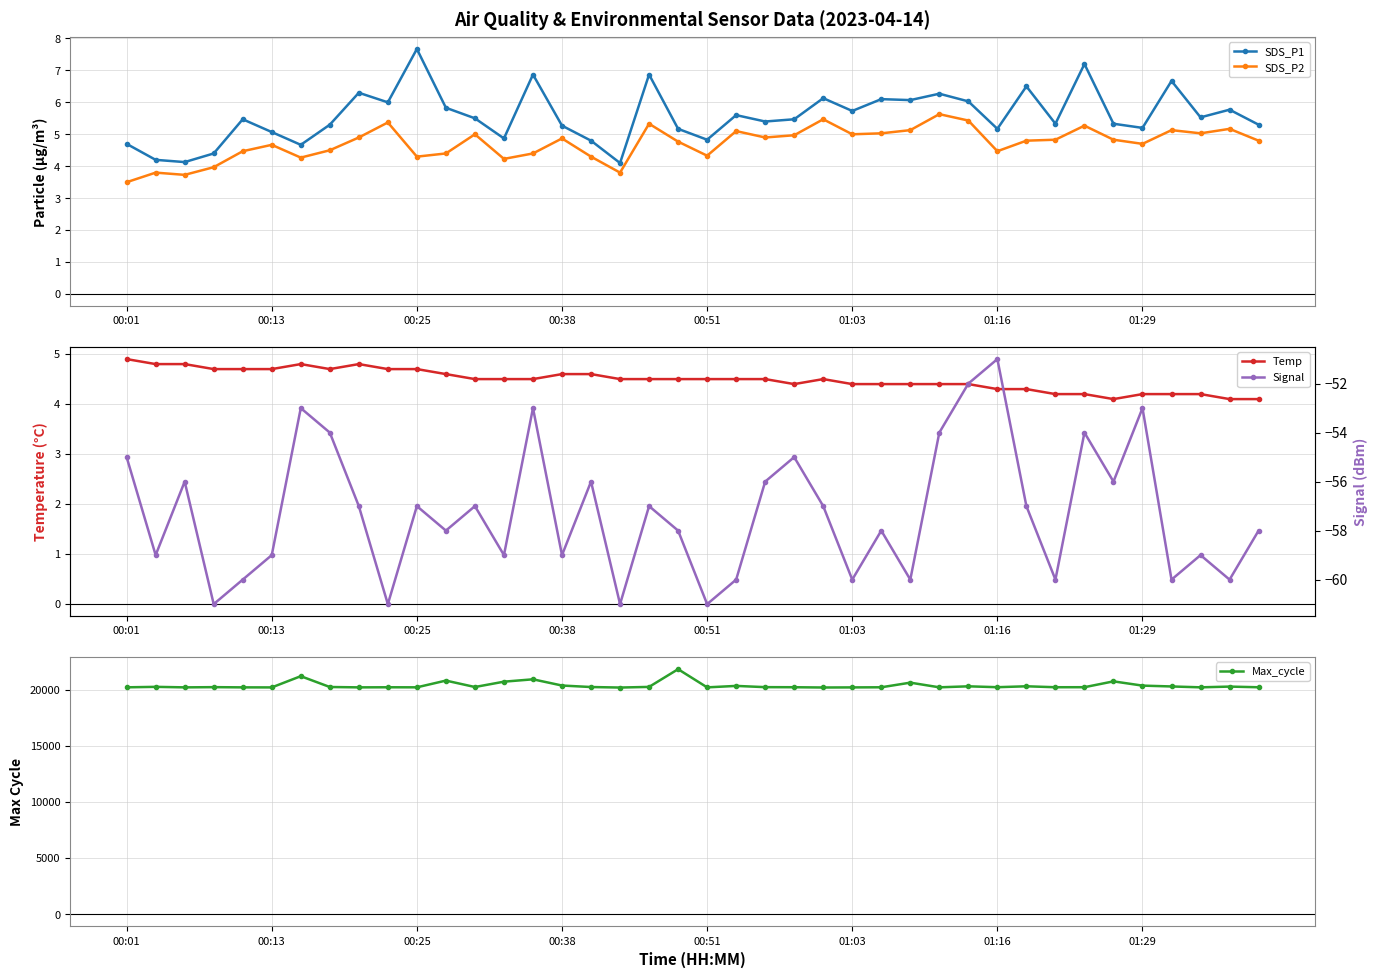

True or false: SDS_P1 has more than 0 points higher than both neighbors.

True